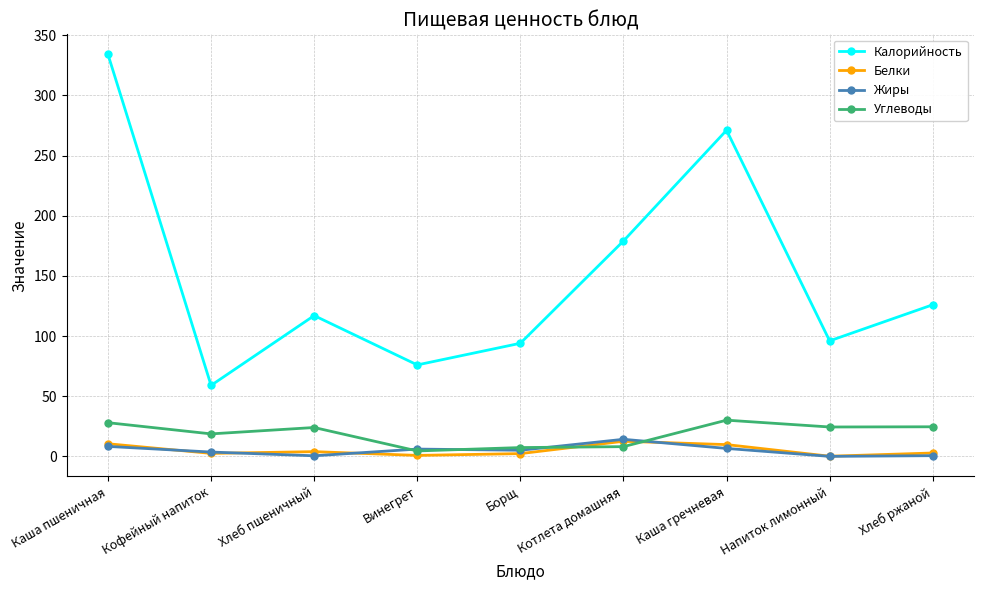

At which category is the sum across all series the highest?

Каша пшеничная